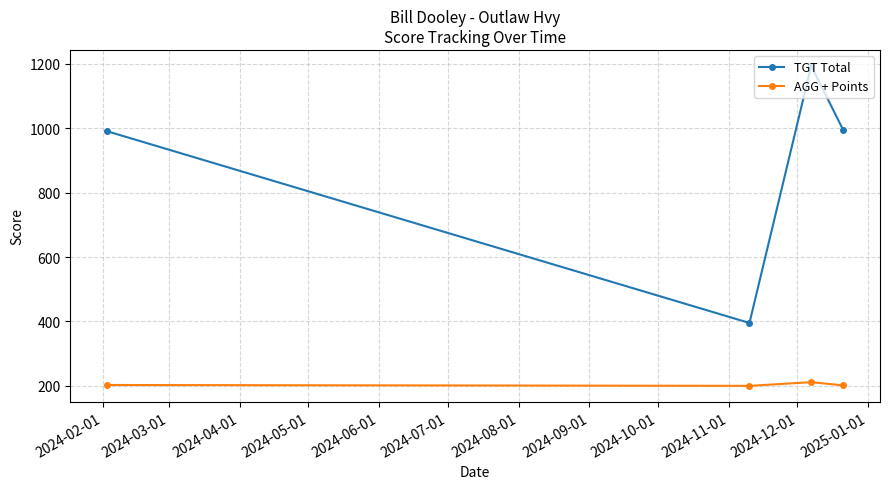

True or false: TGT Total has more than 2 points higher than both neighbors.

False